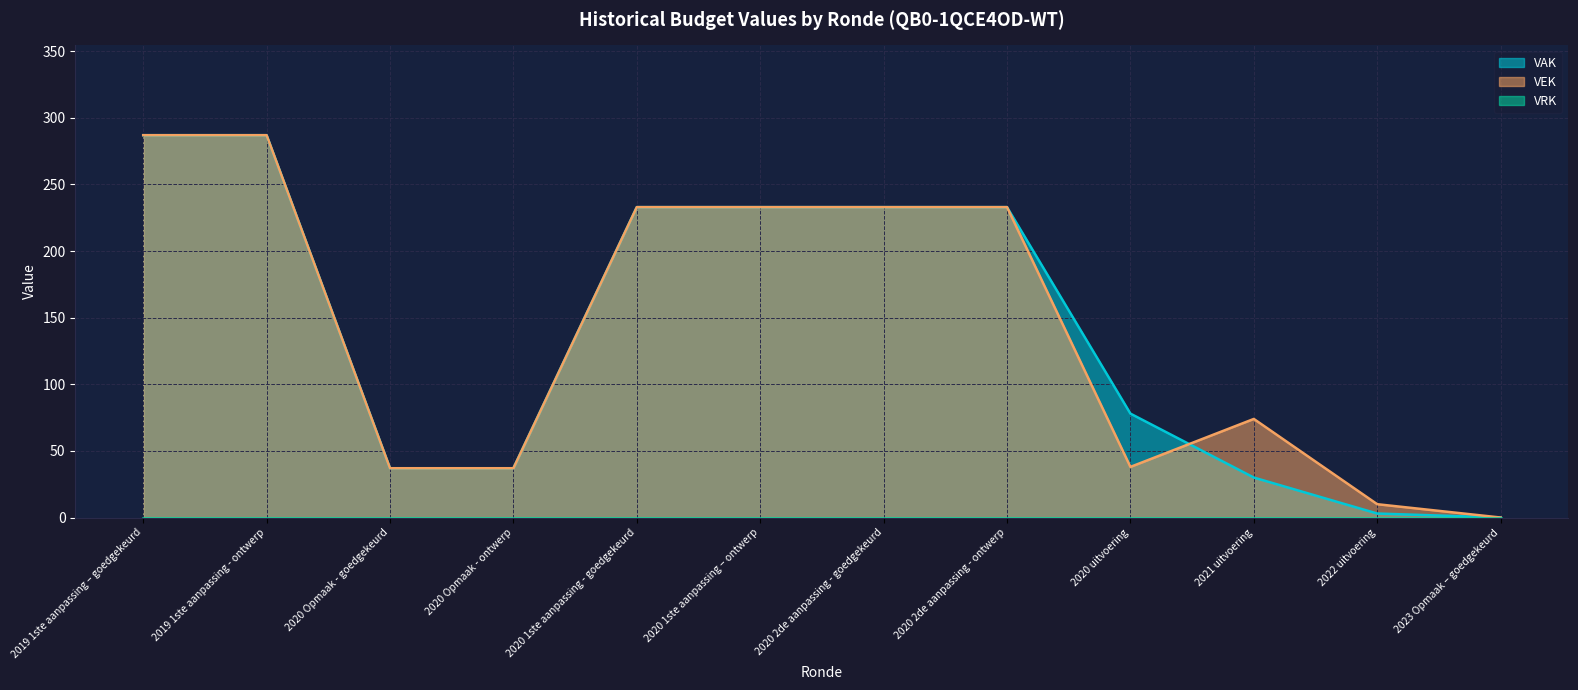

List the series in order of their peak value, lowest first.

VAK, VEK